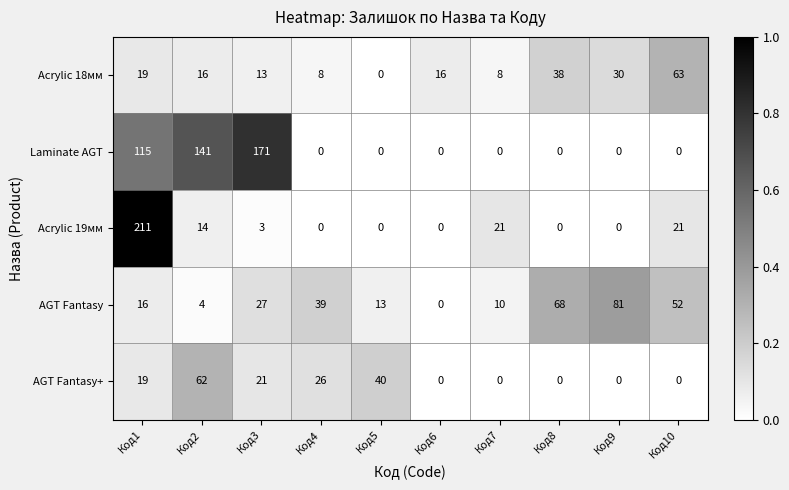

What is the sum of all Acrylic 18мм values?

211